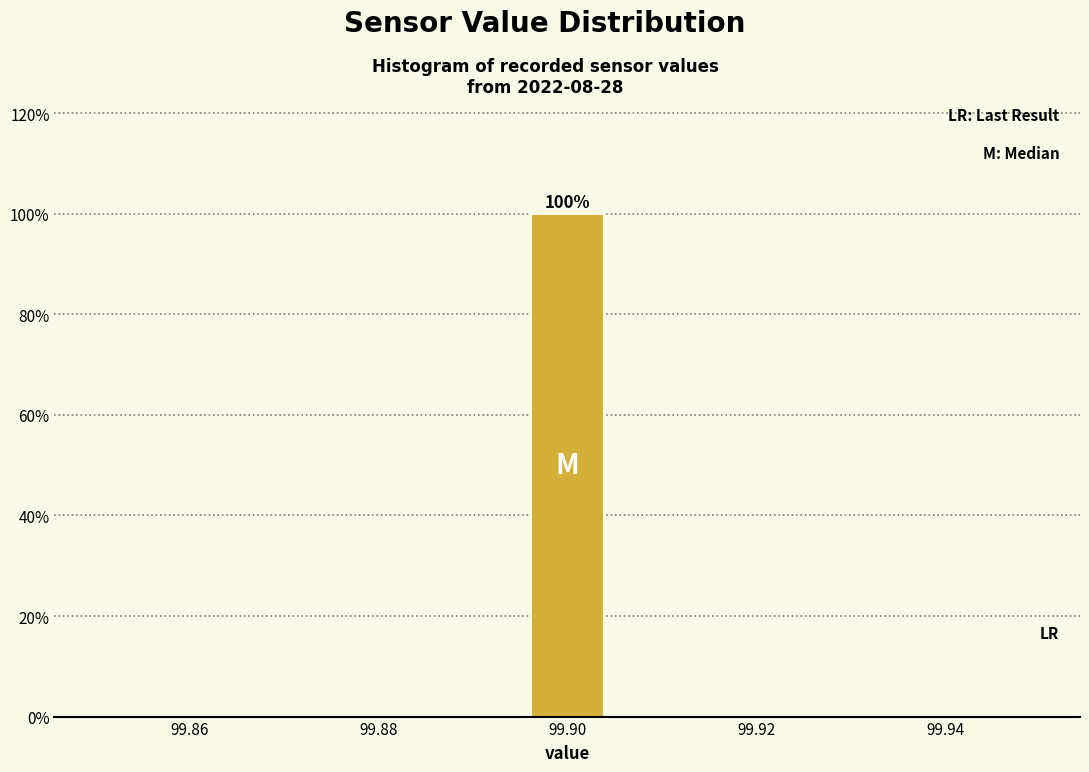

Which range on the x-axis has the tallest bar?

99.896 to 99.904